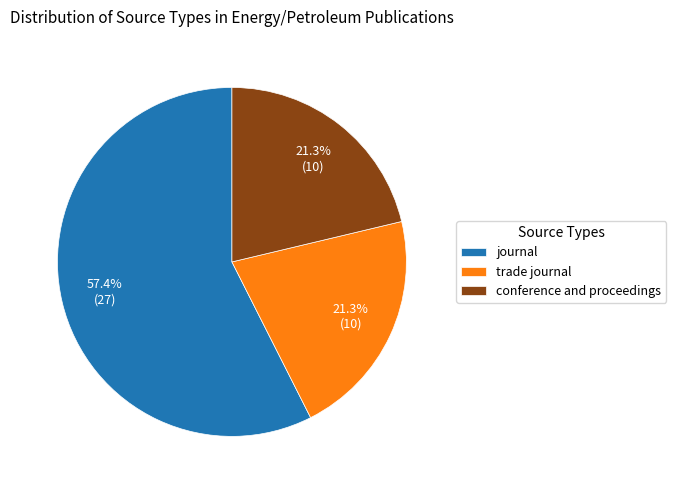

Is it true that conference and proceedings is 21% of the pie?

True